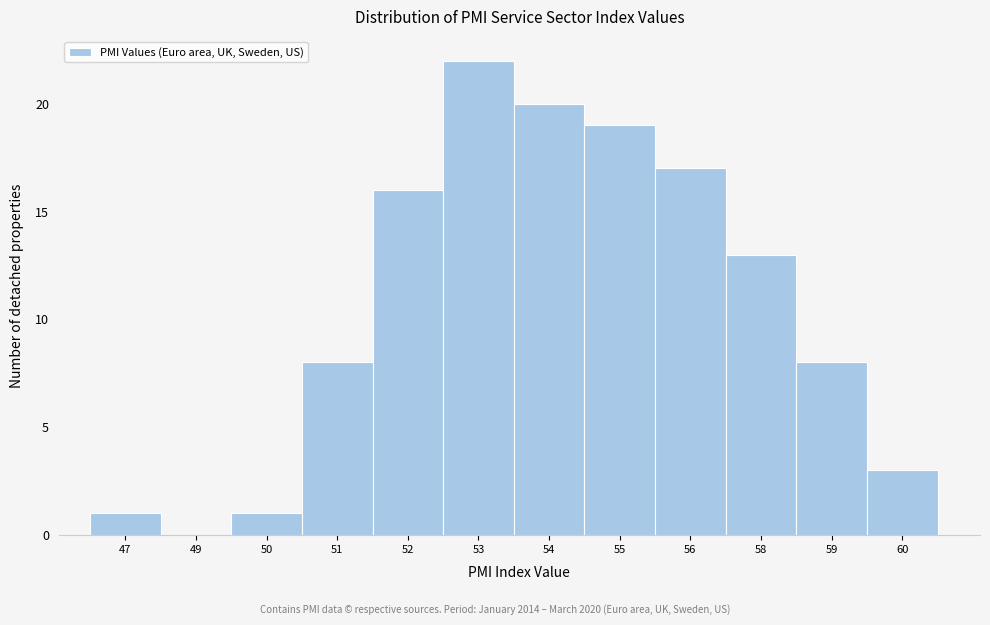

Reading left to right, extract all data points from this chart.

47=1	49=0	50=1	51=8	52=16	53=22	54=20	55=19	56=17	58=13	59=8	60=3